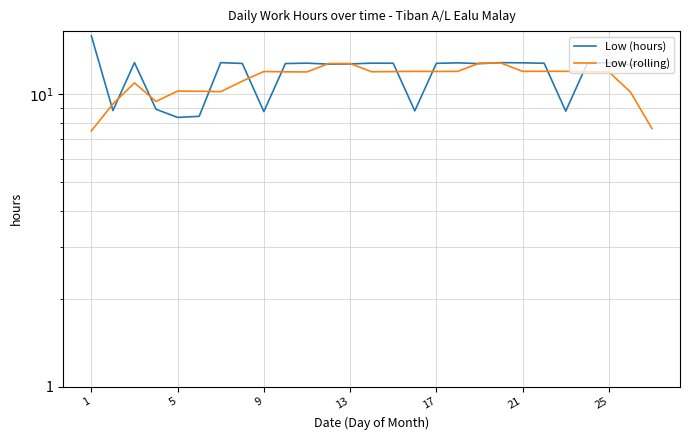

Where is Low (hours) nearest to the value 12?

25